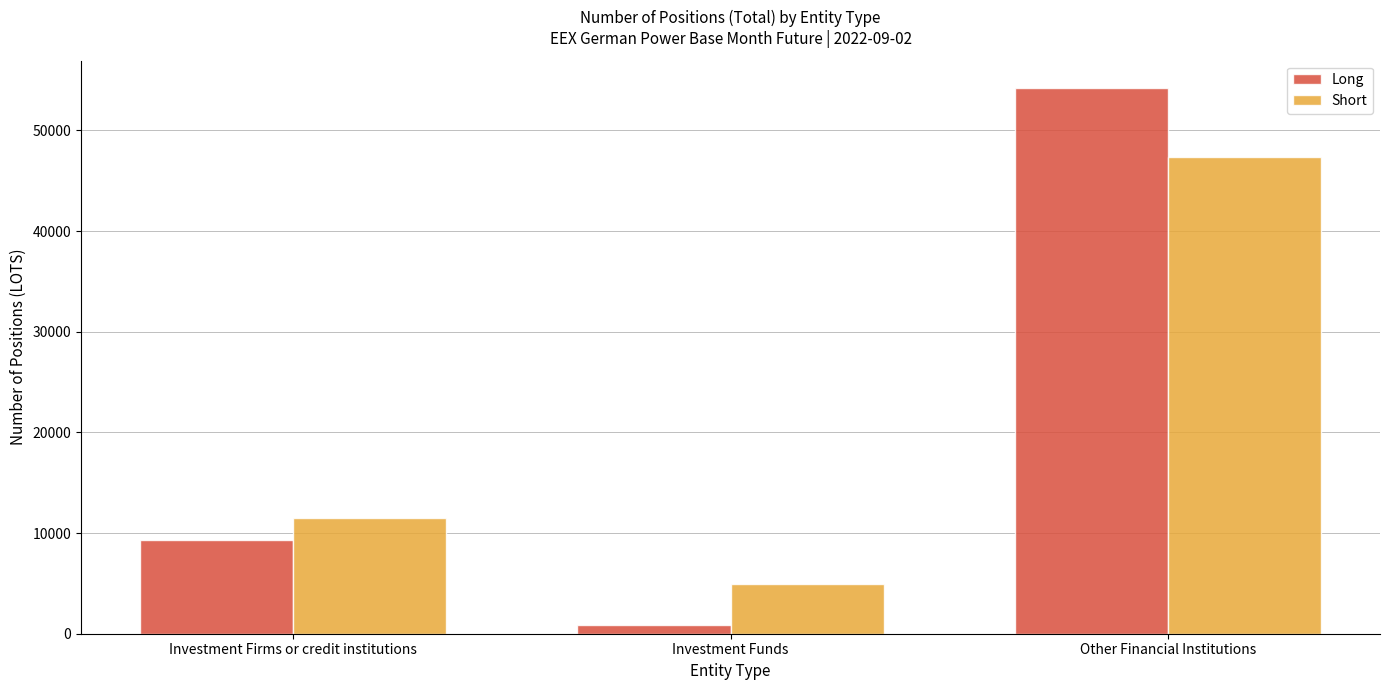

Is the value of Long at Investment Funds greater than the value of Short at Other Financial Institutions?

No